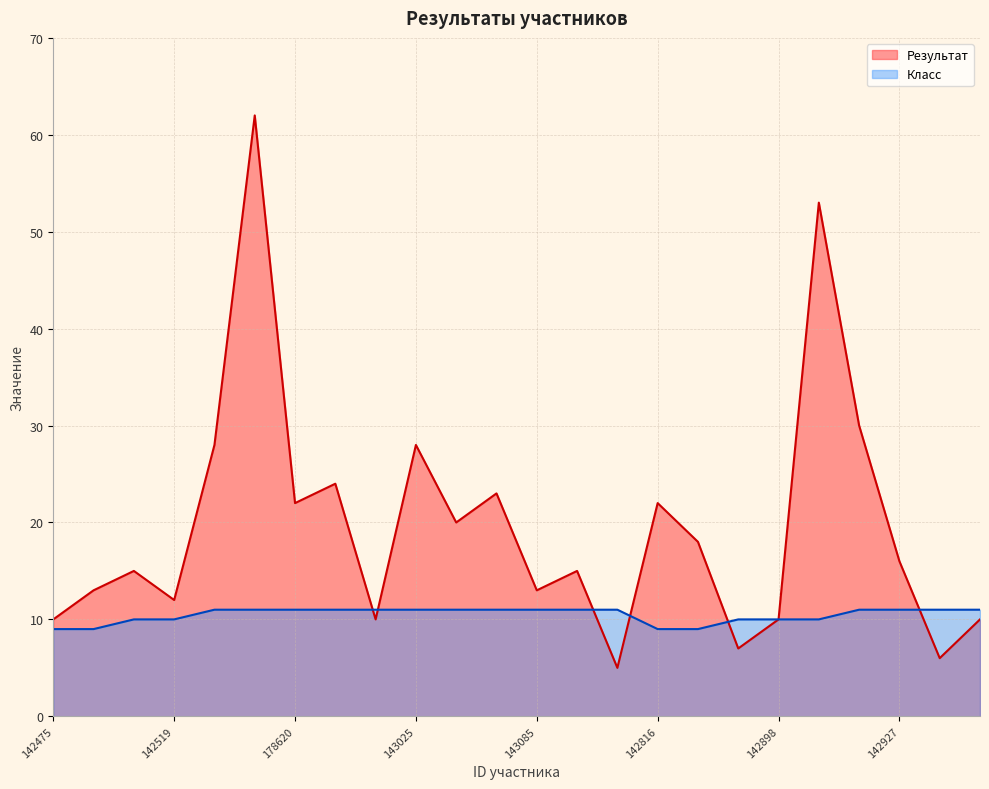

How many Класс values are between 10 and 11?

20